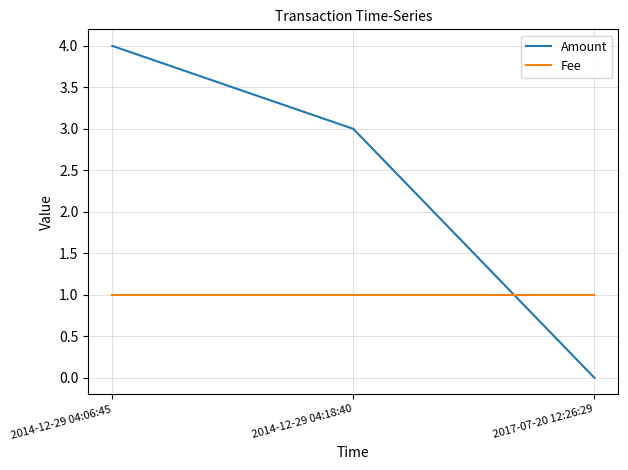

What is the average value of the Fee series?

1